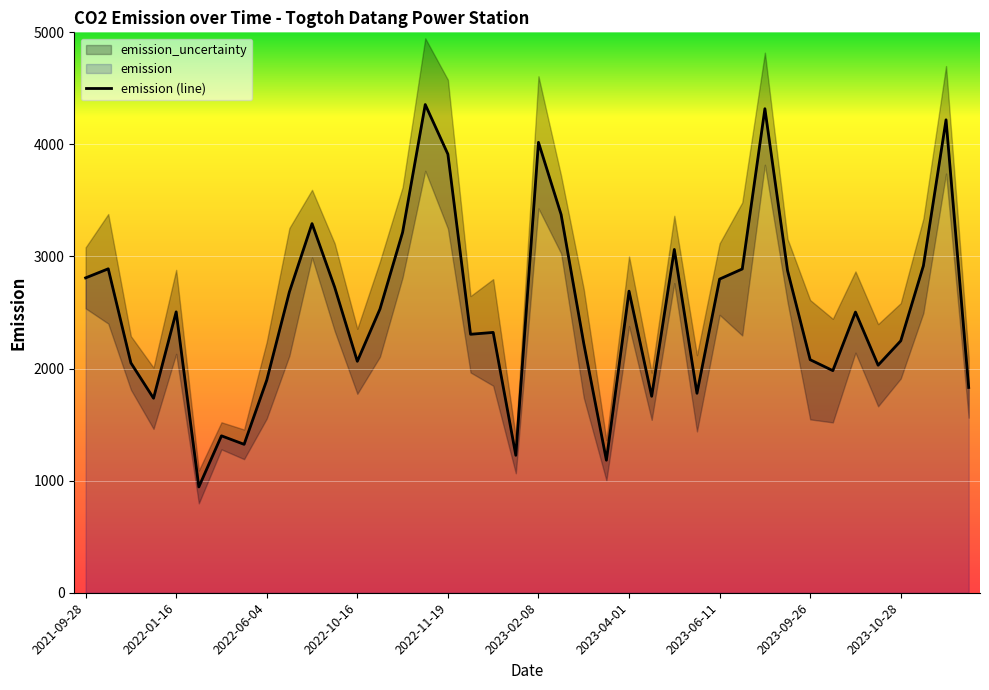

Where is the first local maximum?

2021-10-24